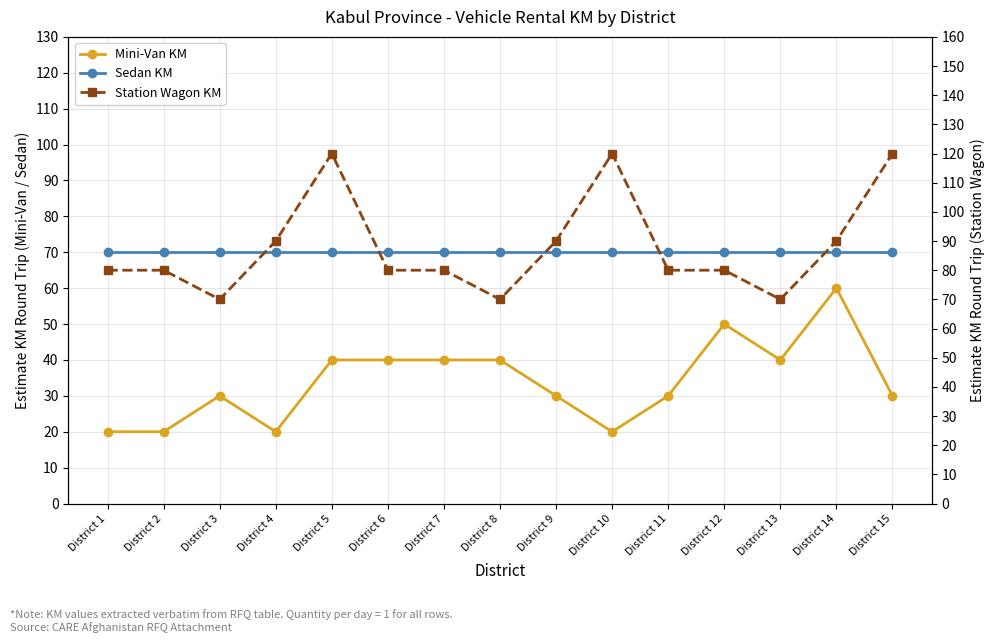

True or false: Sedan KM and Mini-Van KM intersect in this chart.

False